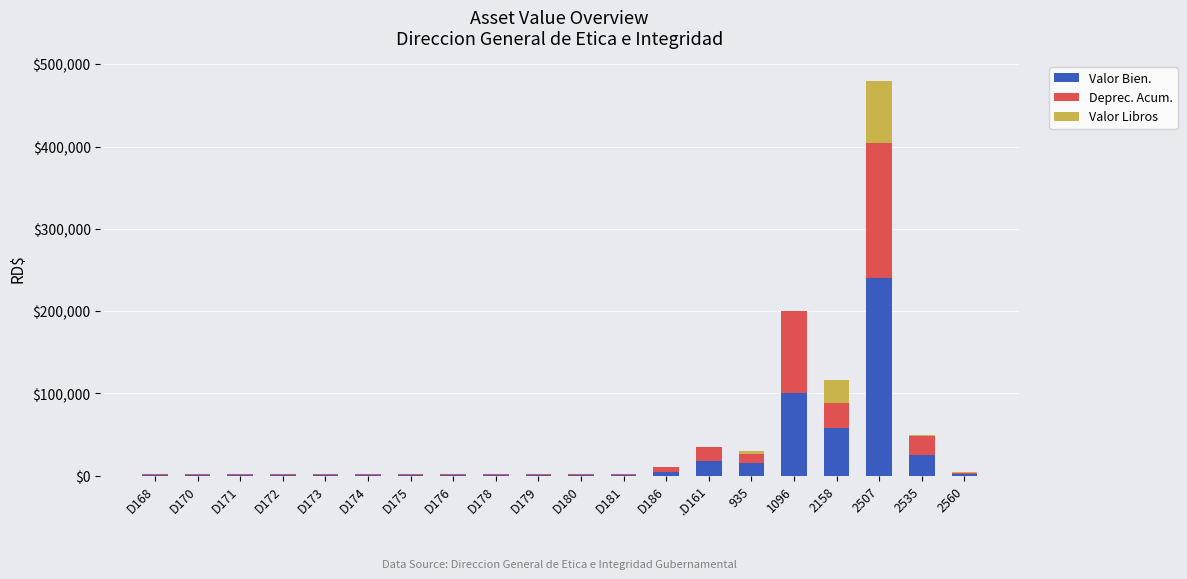

The value of Valor Bien. at D173 is 1252.8. True or false?

True